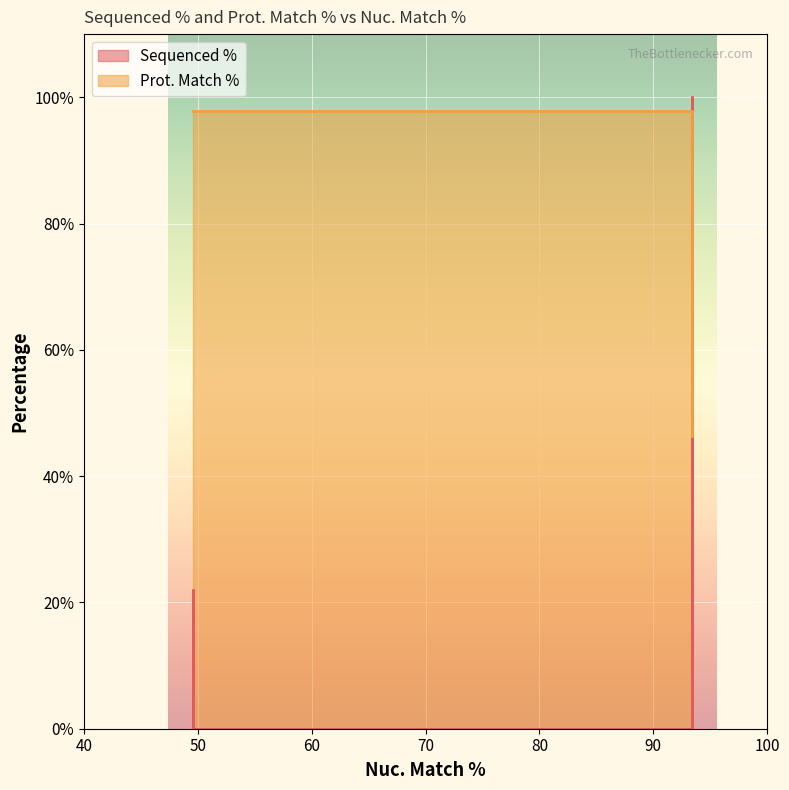

What is the label of the 5th point from the left?

93.4